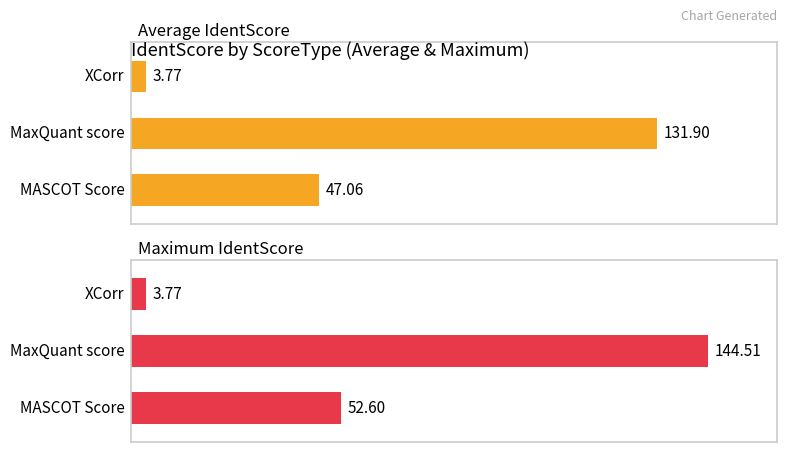

What is the sum of the Average IdentScore values at 2 and 0?

50.8